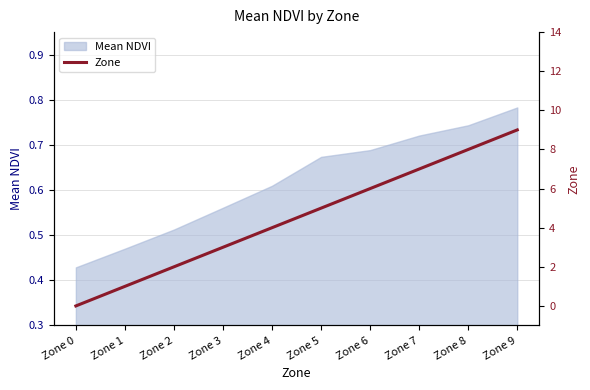

What is the value of the 5th point from the left?

4